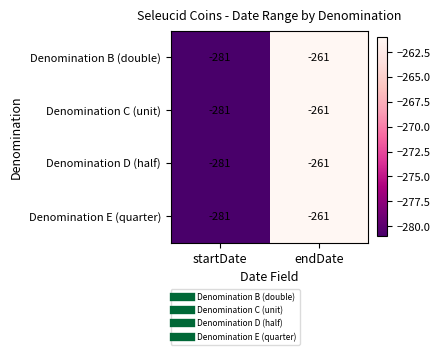

List the labels in order of Denomination B (double) value, largest first.

endDate, startDate